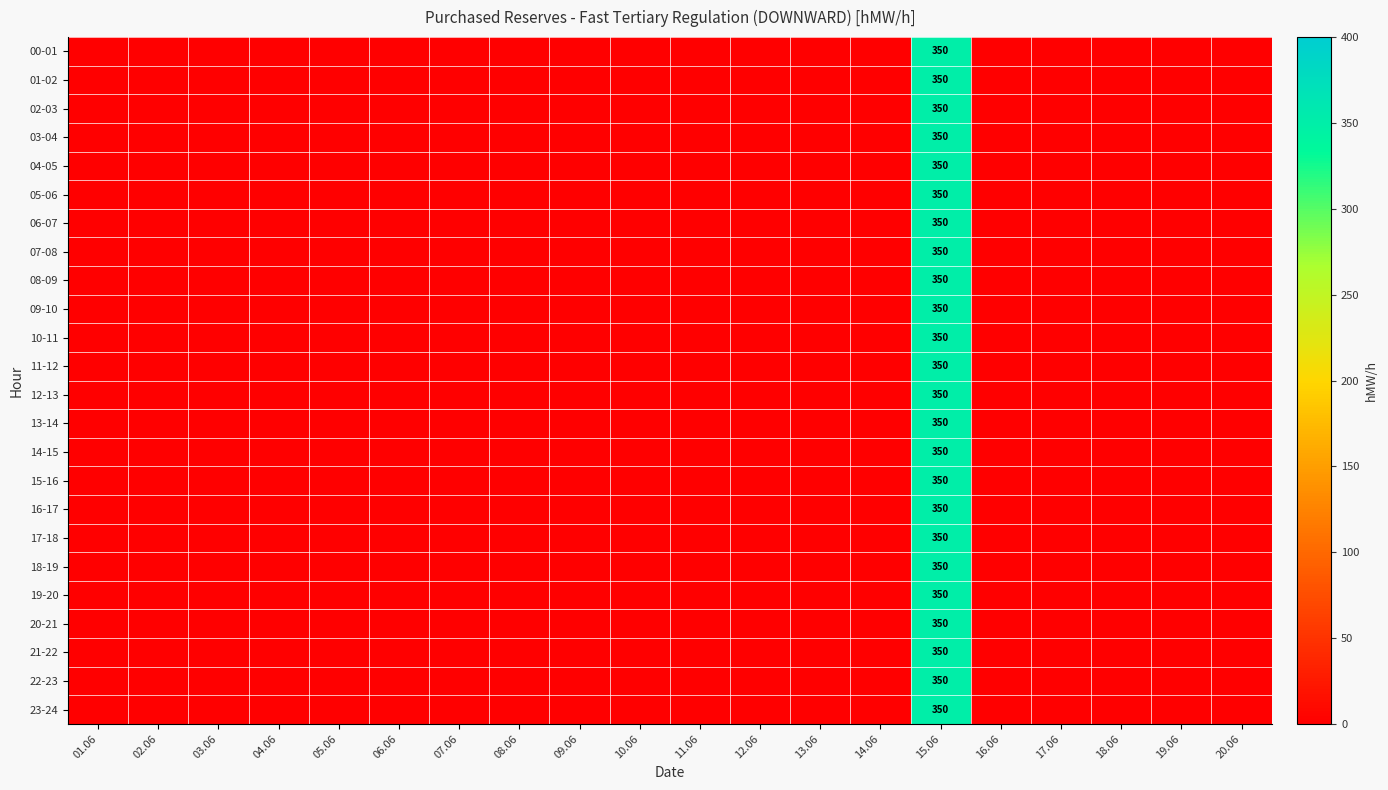

The value of 05-06 at 15.06 is 350. True or false?

True